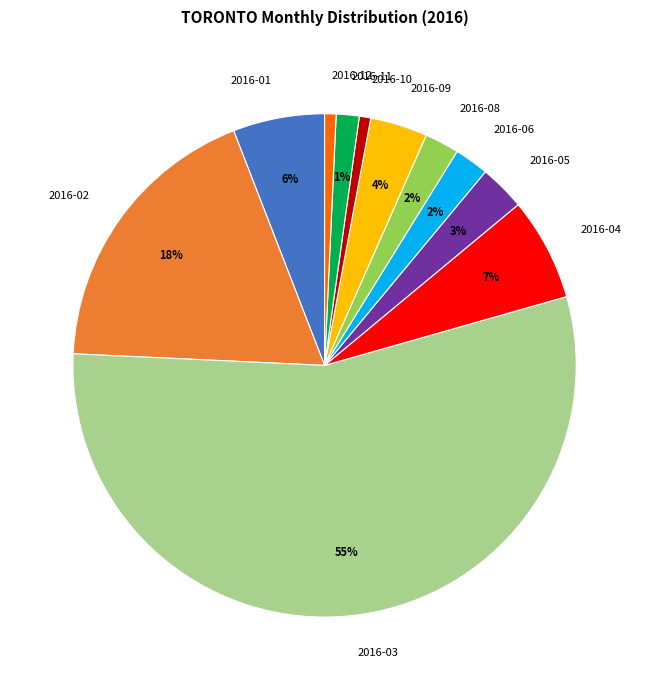

Combined, do 2016-09 and 2016-03 account for over 50%?

Yes